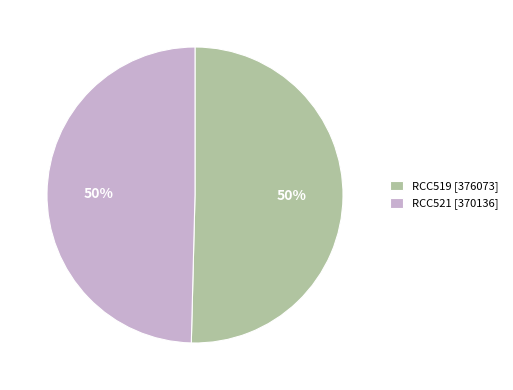

Is it true that RCC521 is 50% of the pie?

True